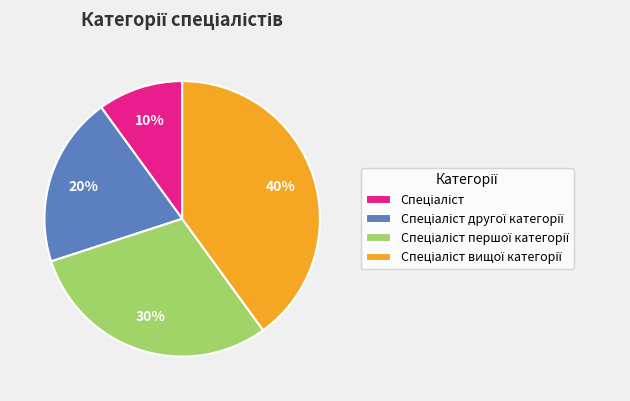

To the nearest percent, what is the difference between the largest and smallest slice percentages?

30%